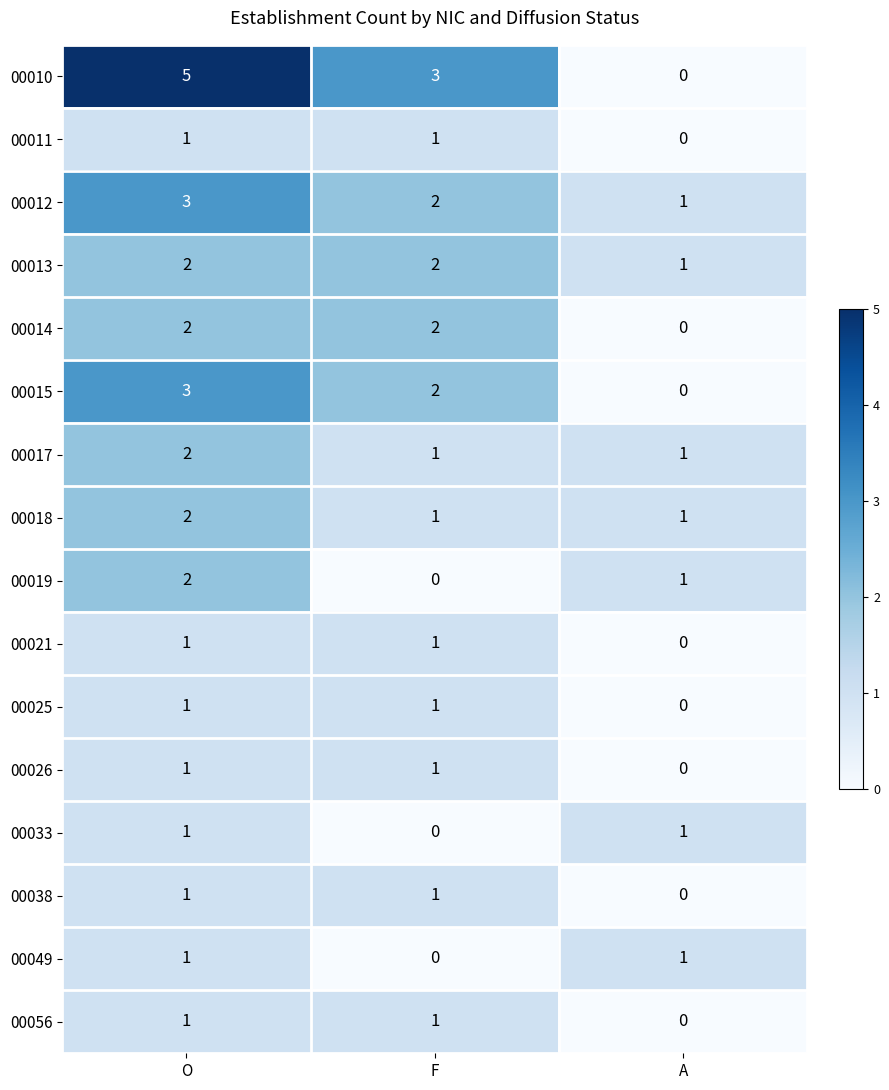

What is the sum of the 00017 values at O and F?

3